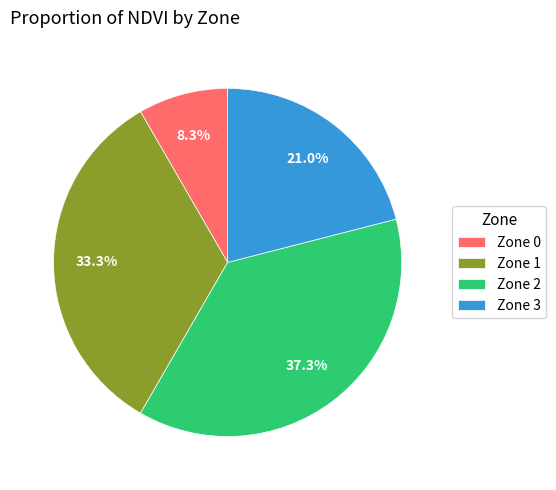

Rank the categories by value from lowest to highest.

Zone 0, Zone 3, Zone 1, Zone 2